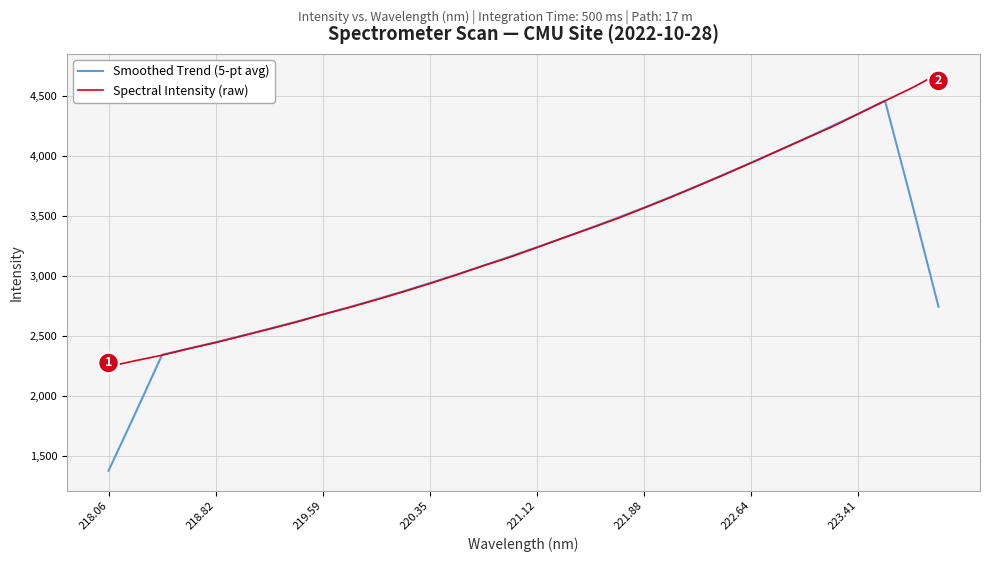

What is the greatest value displayed?

4687.9